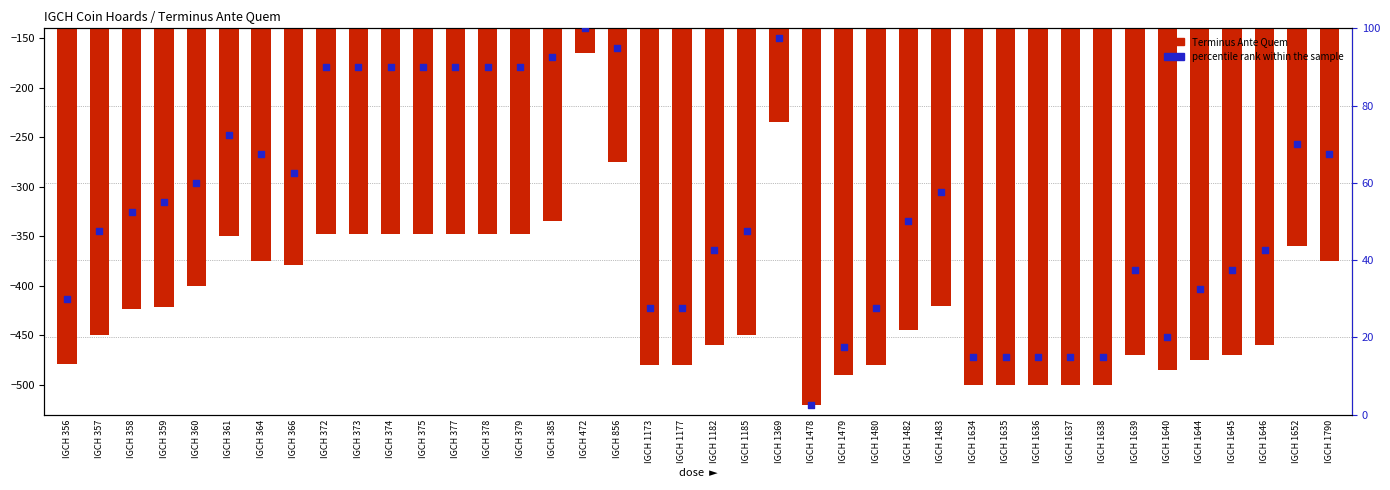

Is the value of Terminus Ante Quem at IGCH 1790 greater than the value of percentile rank within the sample at IGCH 856?

No